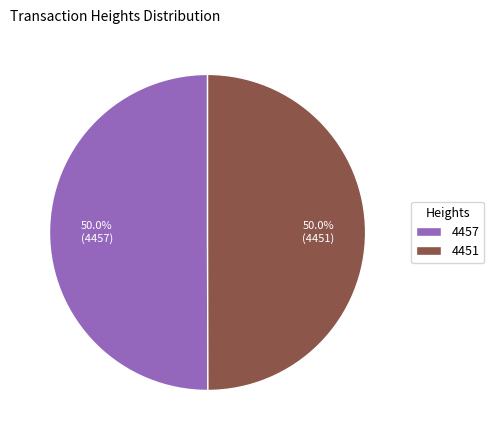

What portion of the pie excludes 4451?

50.0%